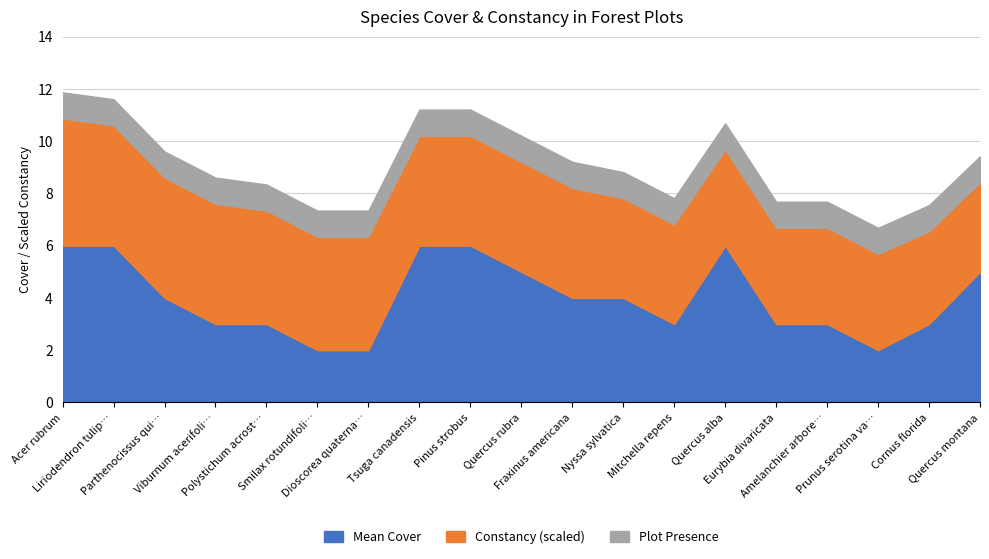

Which series has the largest total across all categories?

Constancy